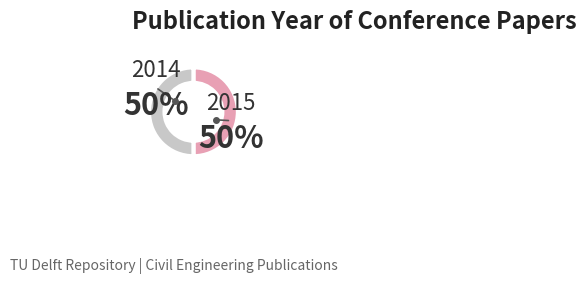

Count the number of slices in the pie.

2